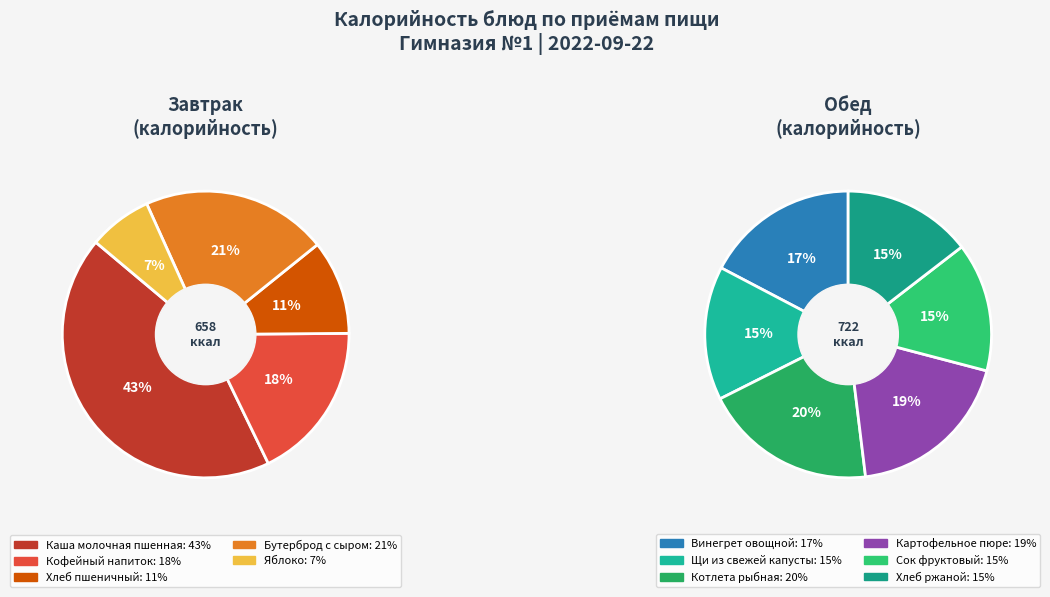

Does Щи из свежей капусты account for over 50% of the chart?

No